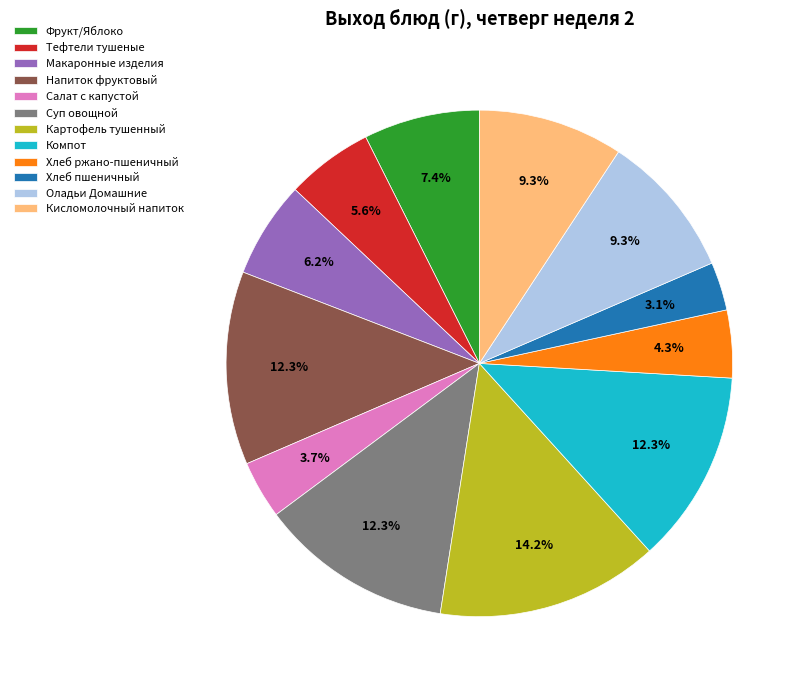

To the nearest percent, what portion does Напиток фруктовый represent?

12%